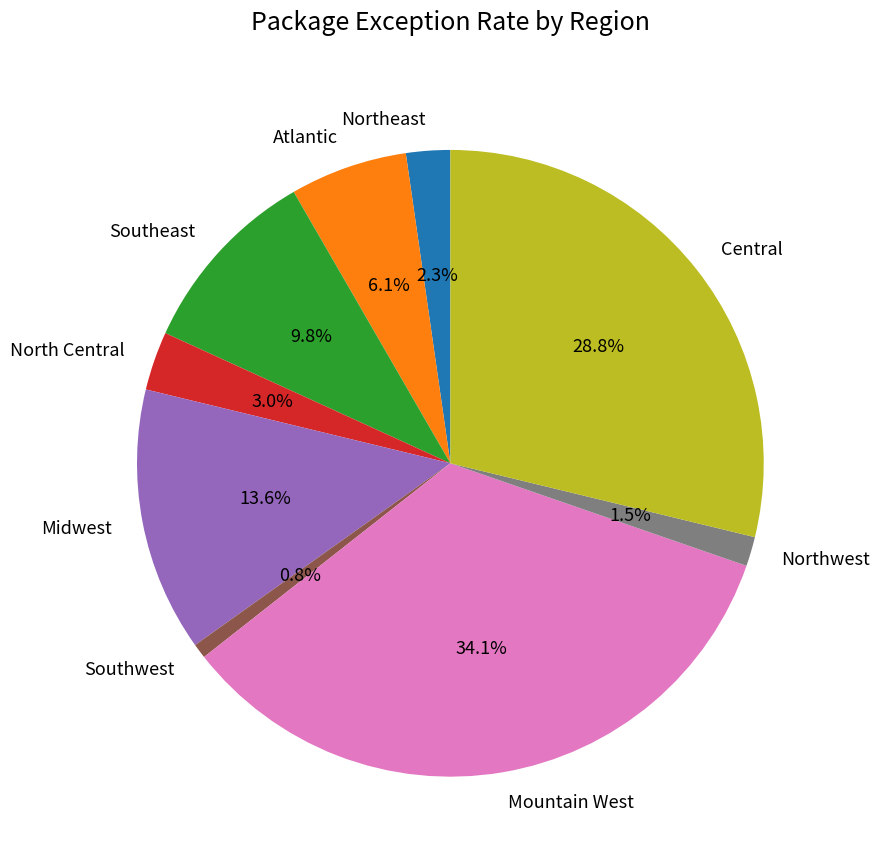

True or false: Midwest accounts for 6% of the total.

False